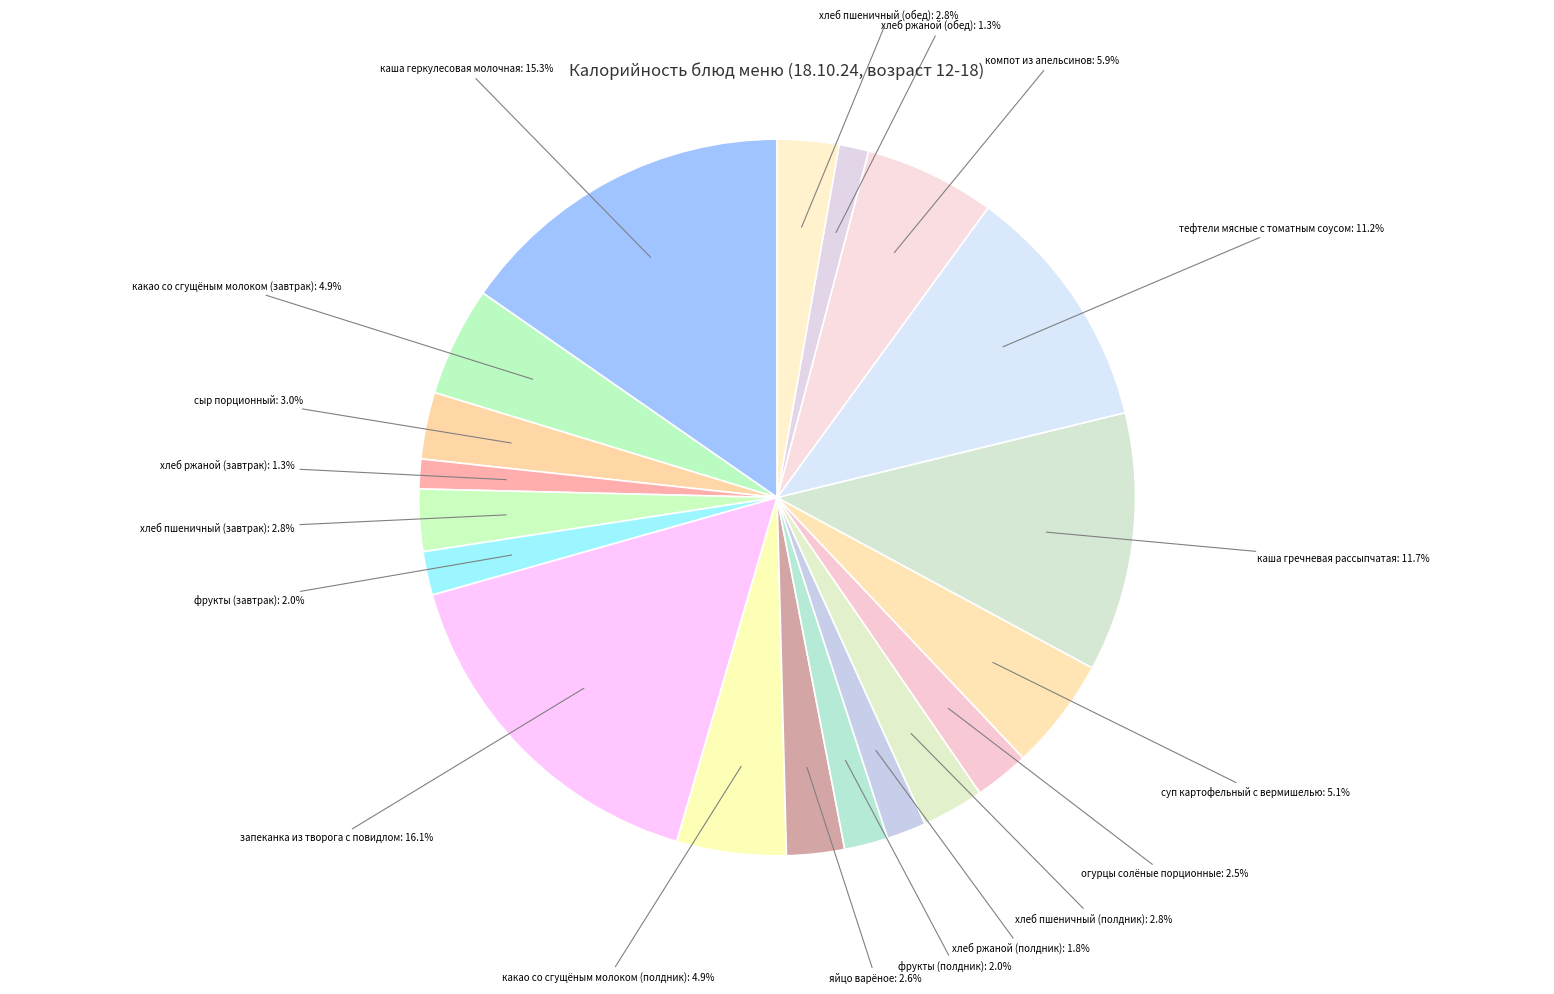

To the nearest percent, what is the difference between the хлеб ржаной (завтрак) and яйцо варёное slice percentages?

1%